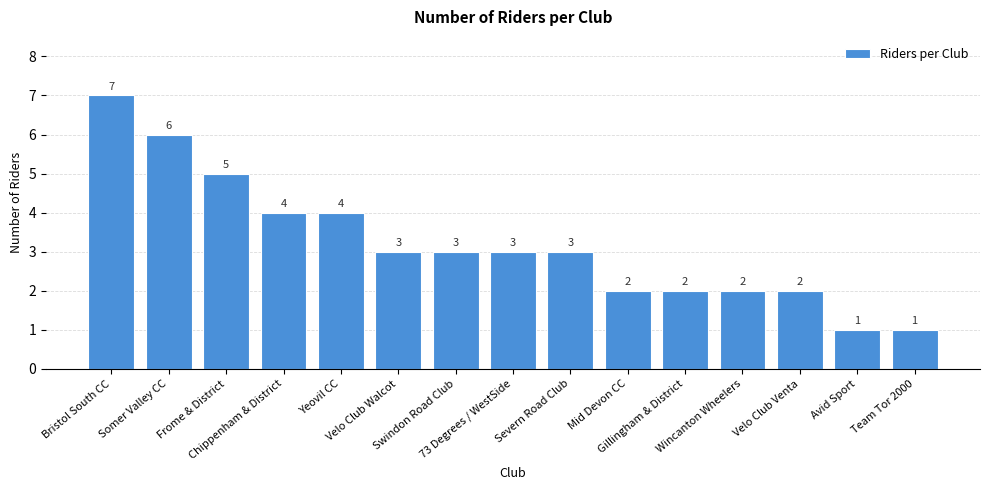

What is the greatest value displayed?

7